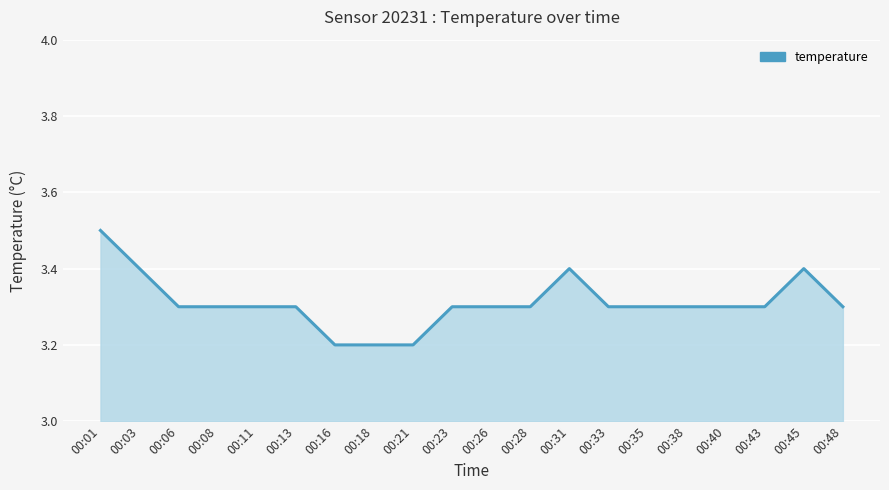

What is the minimum value shown in the chart?

3.2